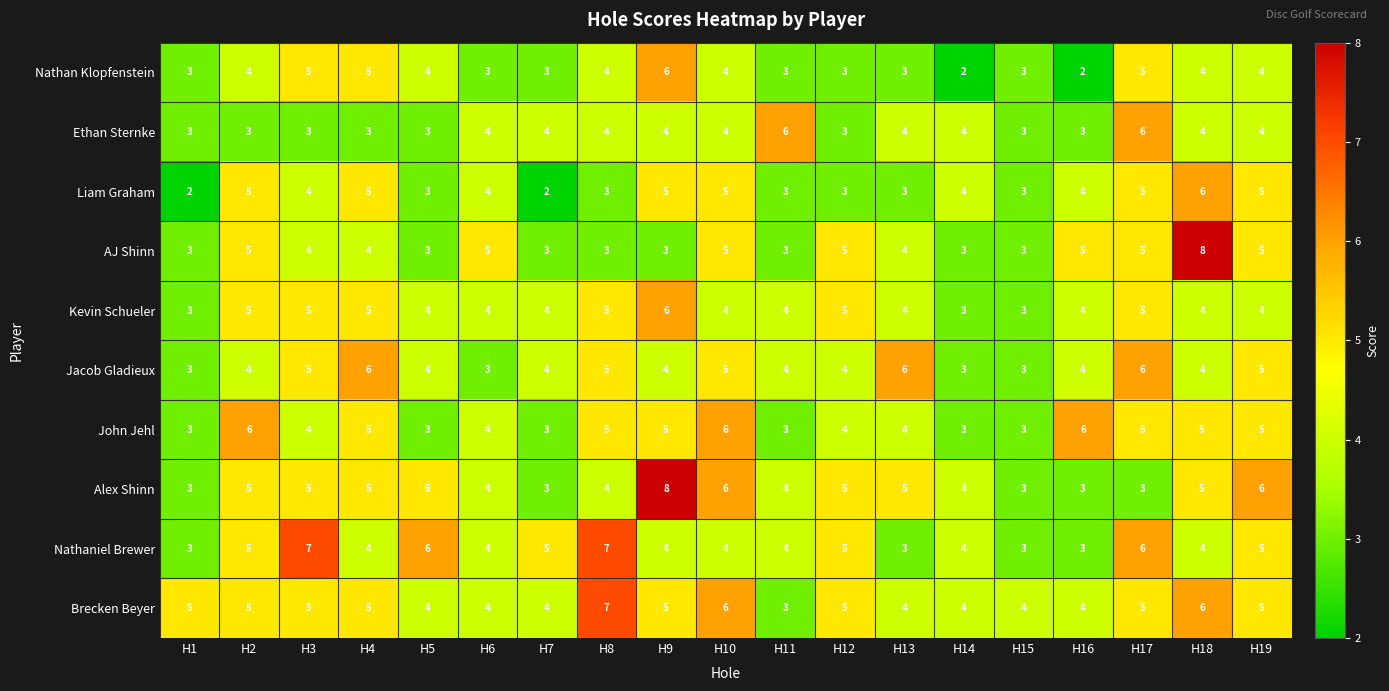

At which category is the sum across all series the highest?

H17